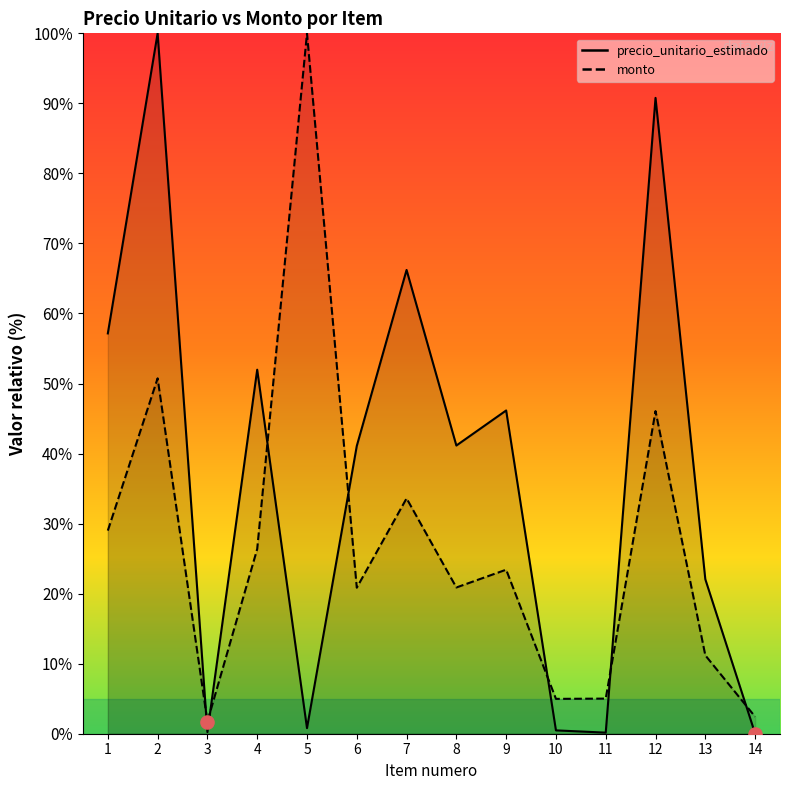

At which category is the sum across all series the highest?

2